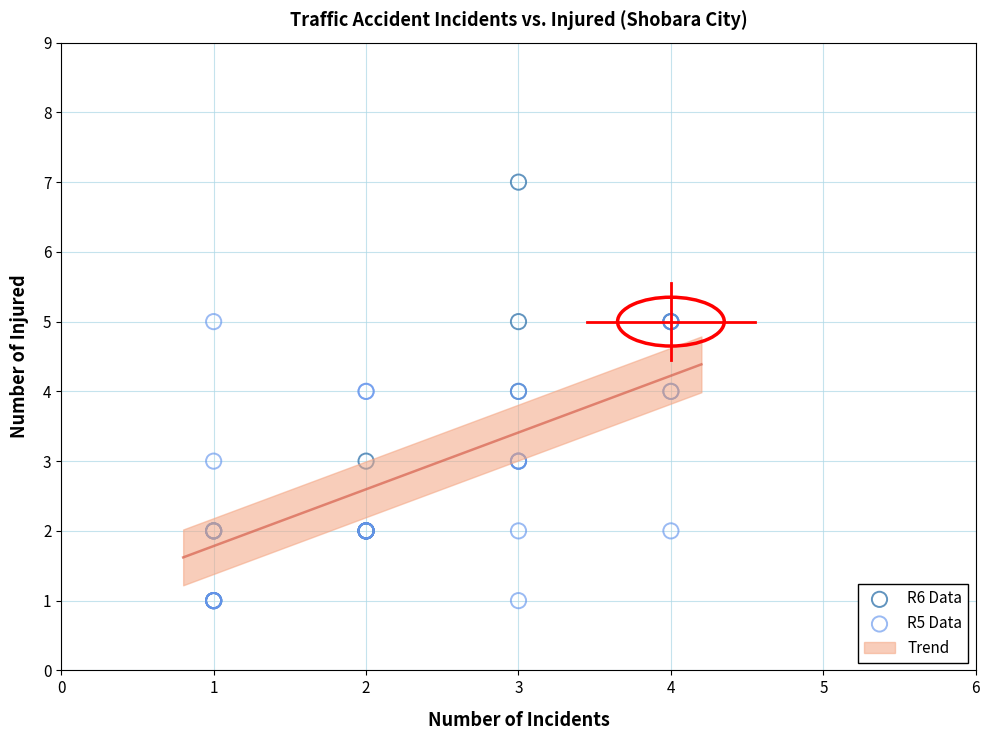

Which series has the widest spread of Y values?

R6 Data